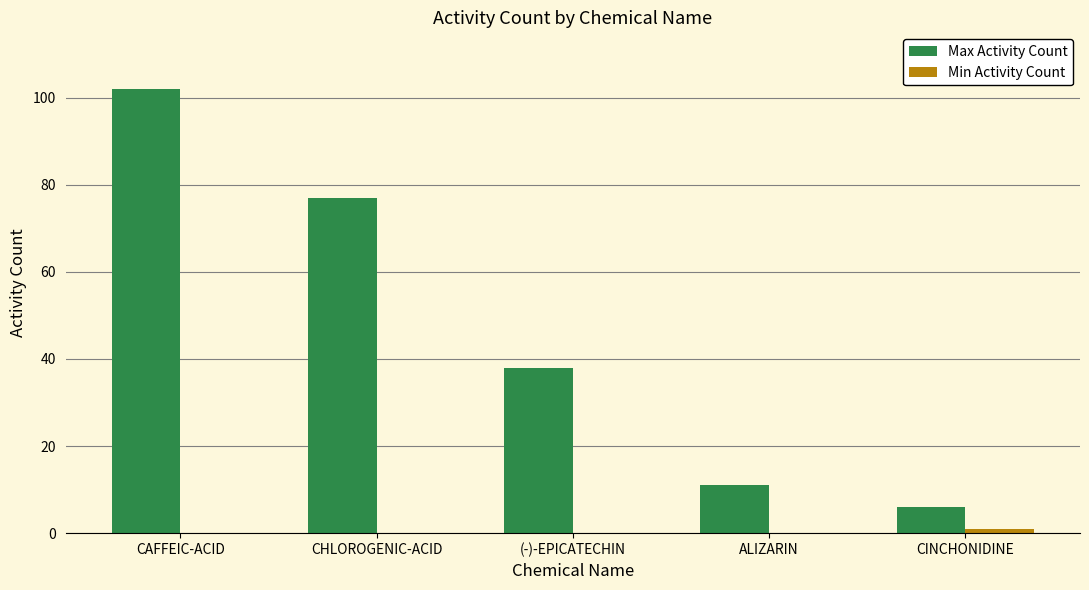

What is the approximate value of Max Activity Count at (-)-EPICATECHIN?

38